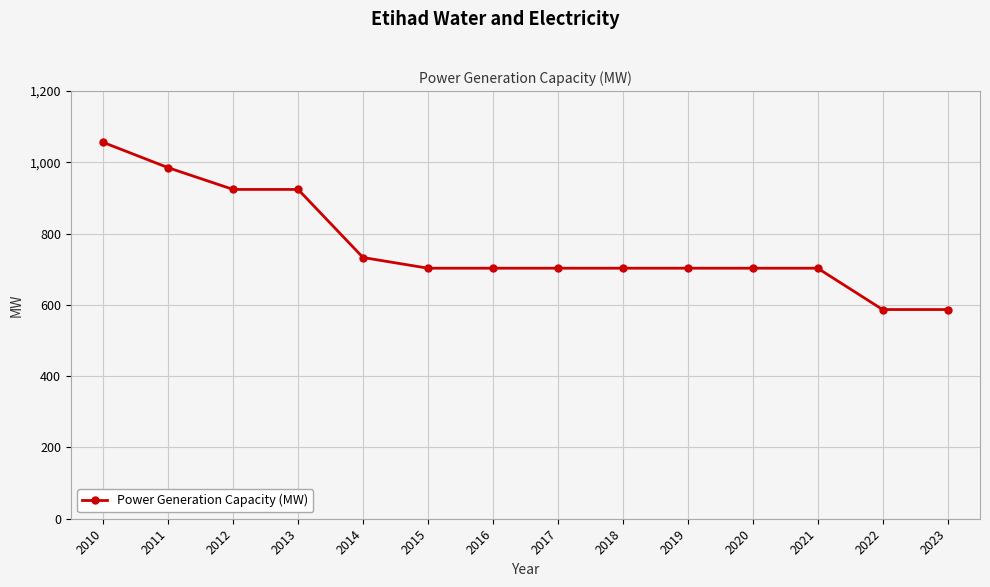

Is it true that the value at 2018 is 703?

True